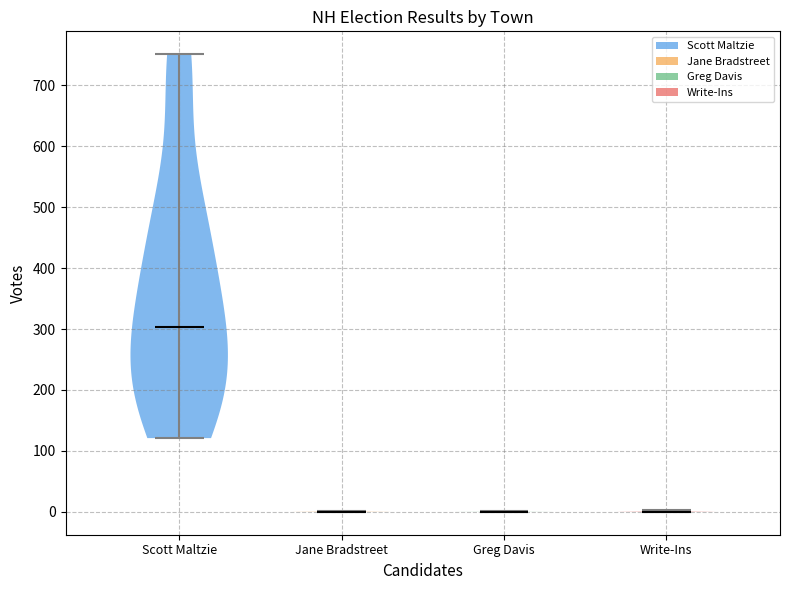

Where does the median line of the violin for Greg Davis sit on the y-axis? The values are not printed on the chart, so give them approximately, as read against the axis.

0